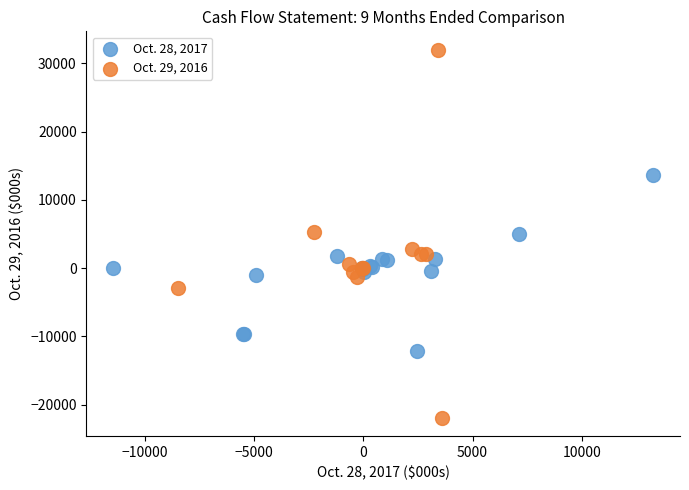

Which series contains the highest Y value?

Oct. 29, 2016